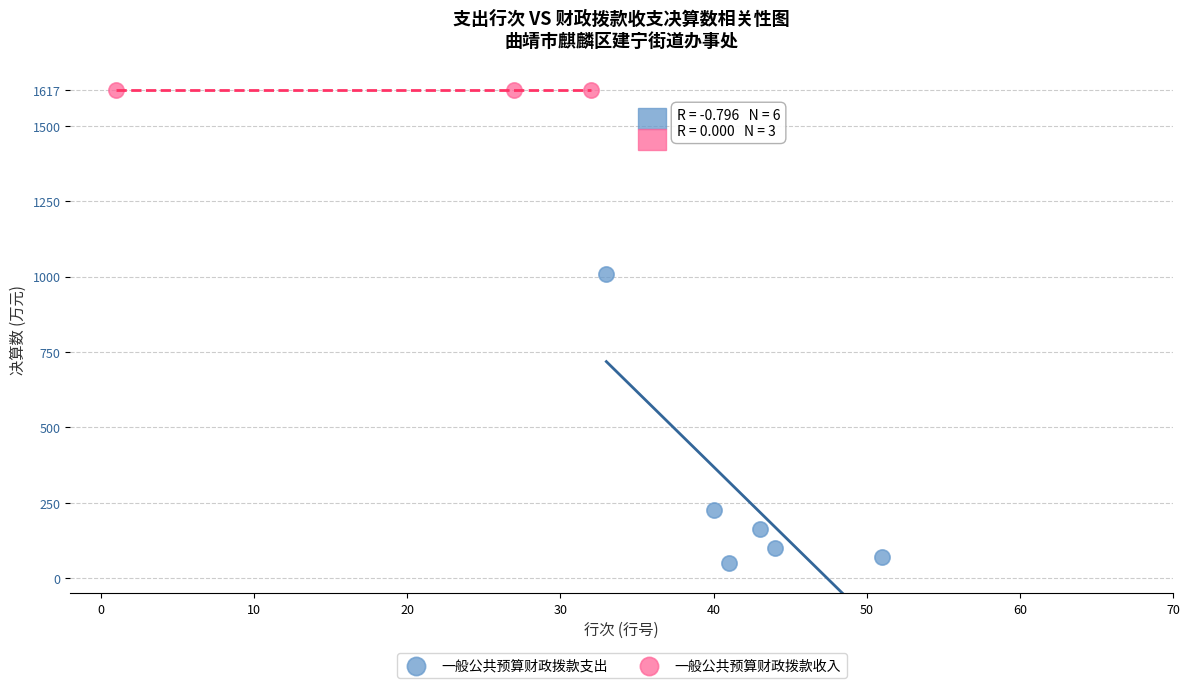

Which series contains the highest Y value?

一般公共预算财政拨款收入